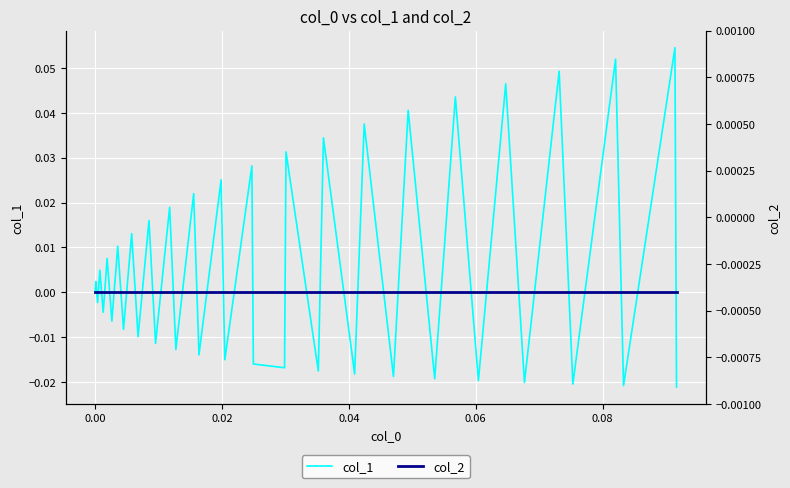

List the series in order of their overall mean, lowest first.

col_2, col_1